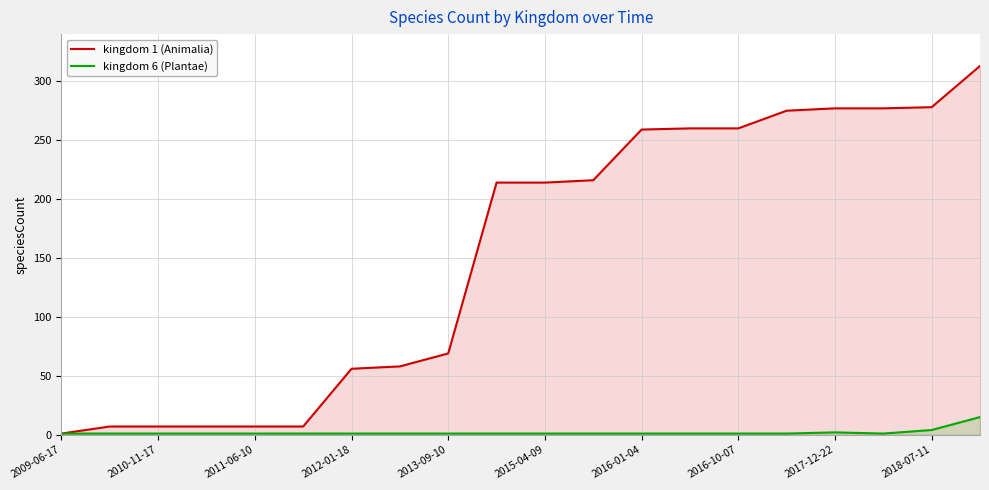

At which label does kingdom 1 (Animalia) reach its minimum?

2009-06-17